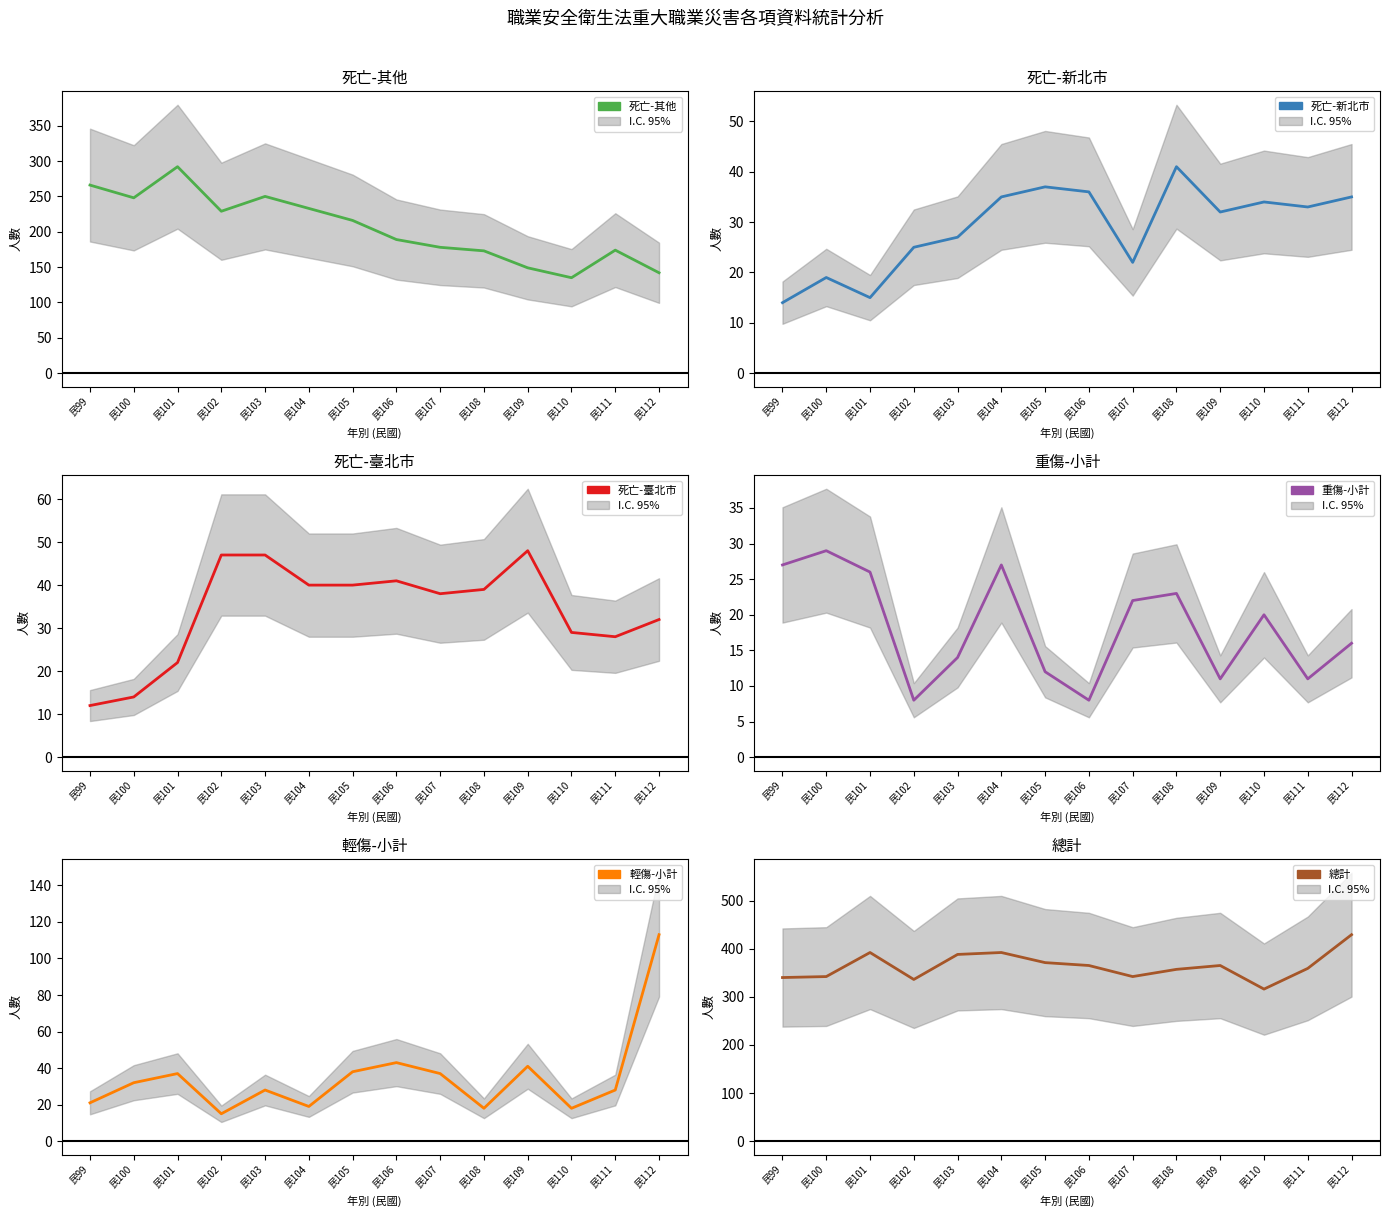

What is the sum of all 重傷-小計 values?

254